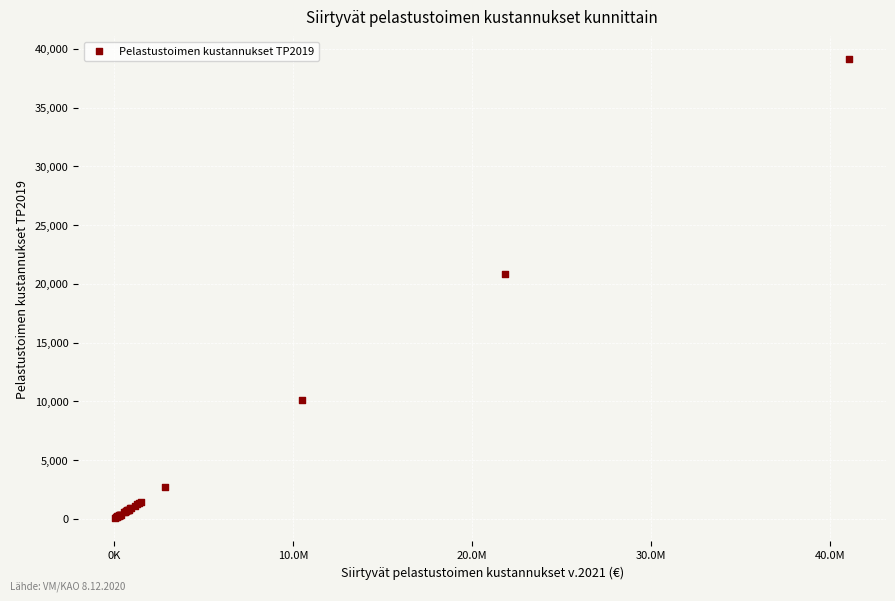

What Y value in the scatter plot is closest to 19589?

20799